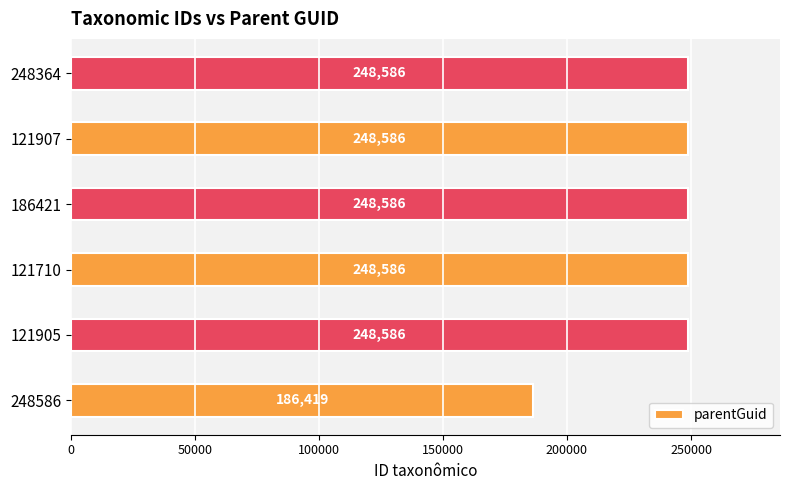

How many bars are there in total?

6